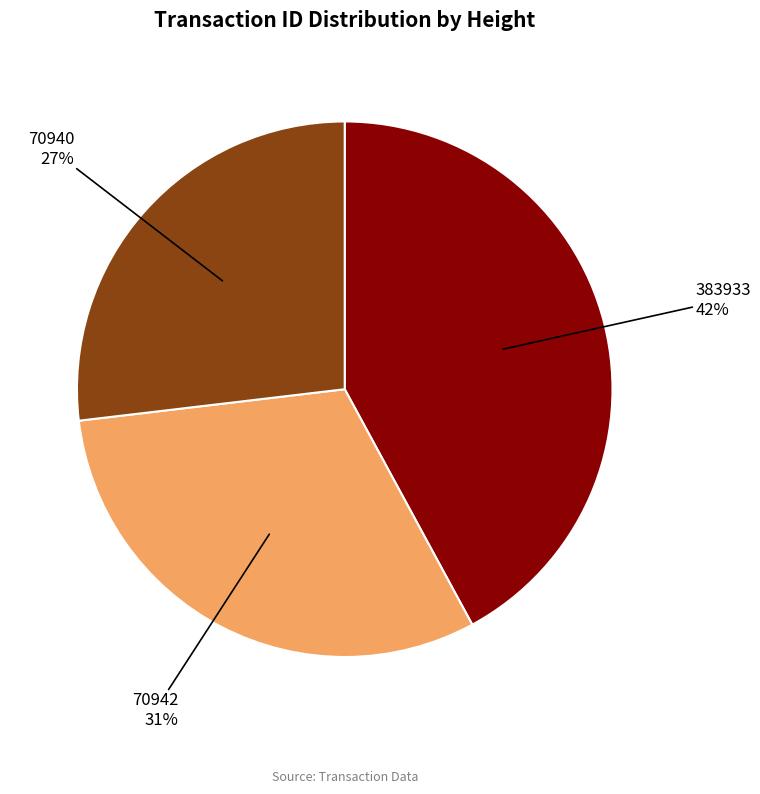

Do 70942 and 383933 together represent more than half of the pie?

Yes